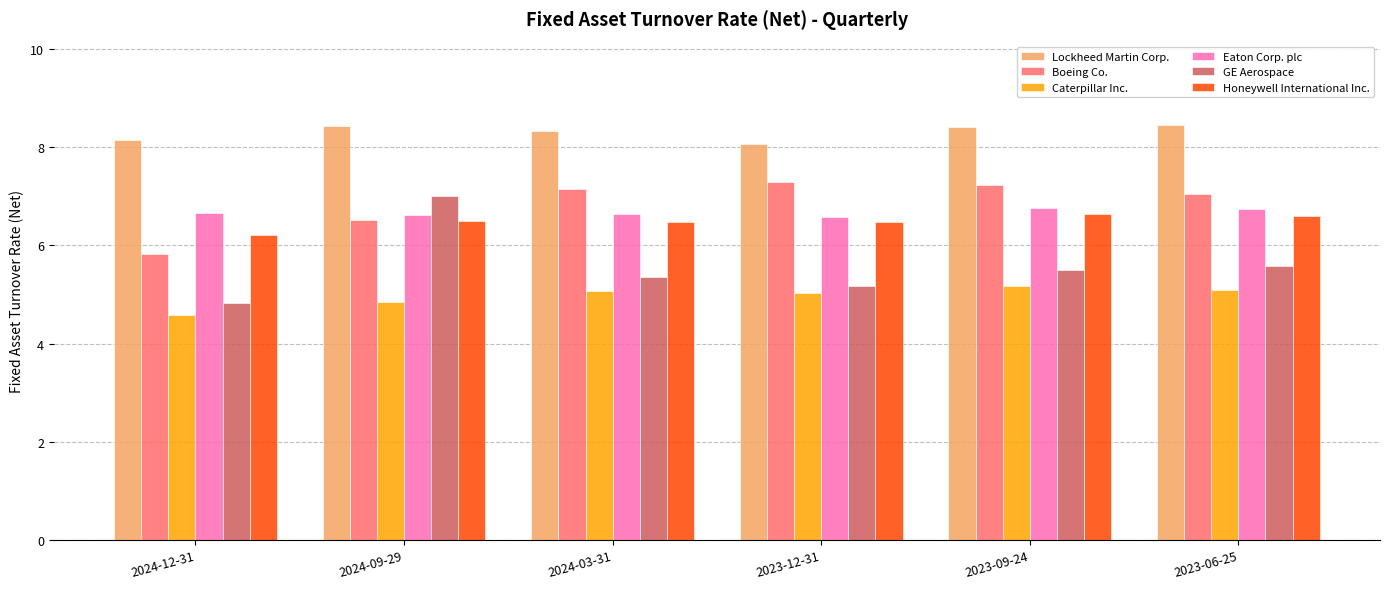

What is the difference between the maximum and minimum values in the GE Aerospace series?

2.2